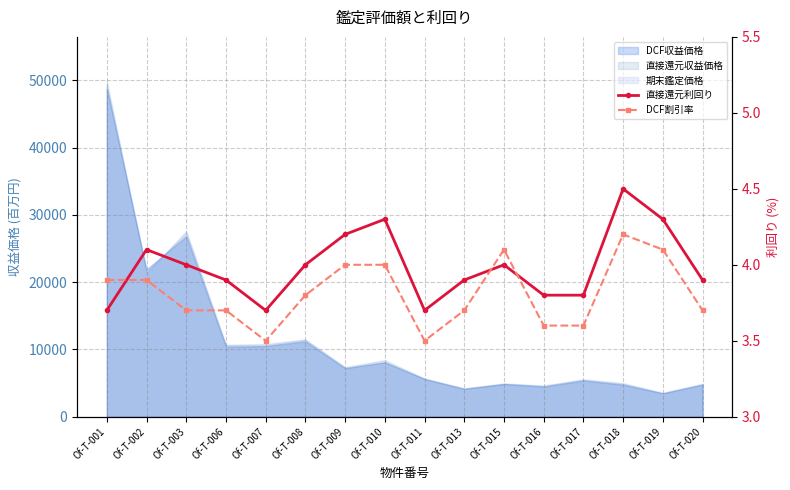

At which category does 直接還元利回り reach its first local valley?

Of-T-007